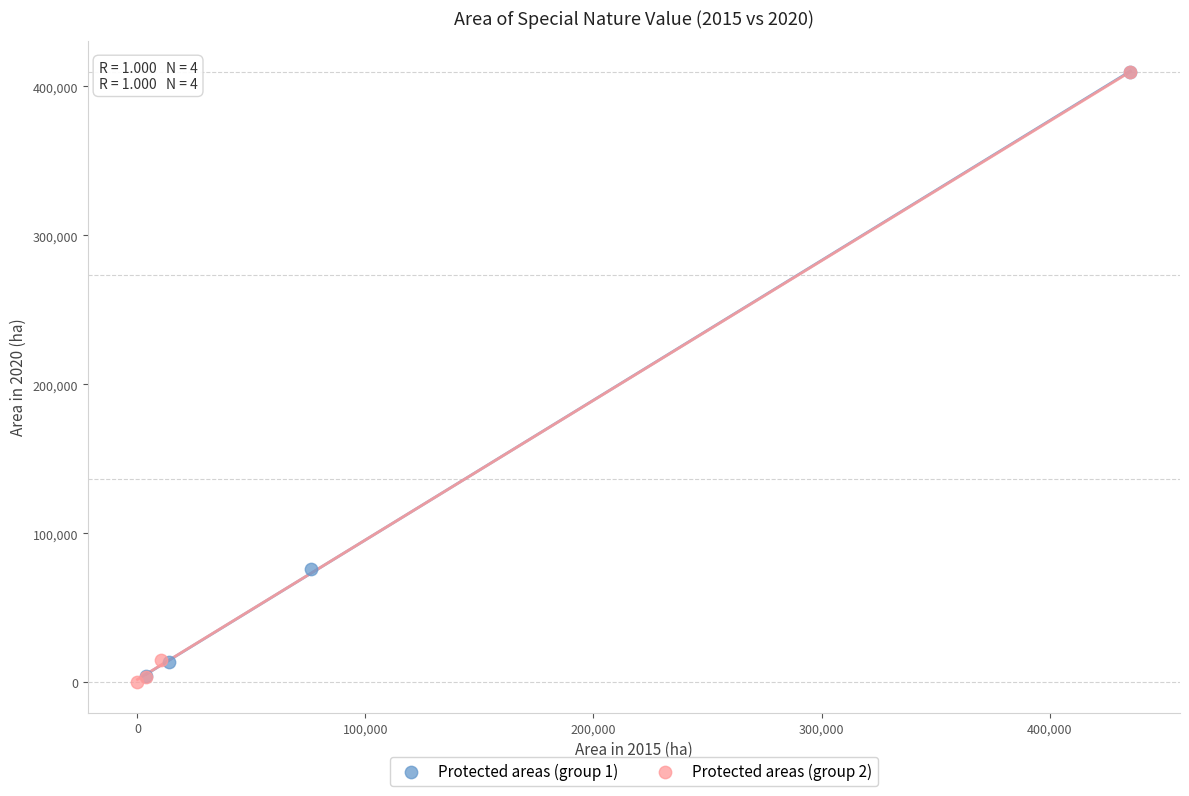

What are all the series names shown in the legend?

Protected areas (group 1), Protected areas (group 2)